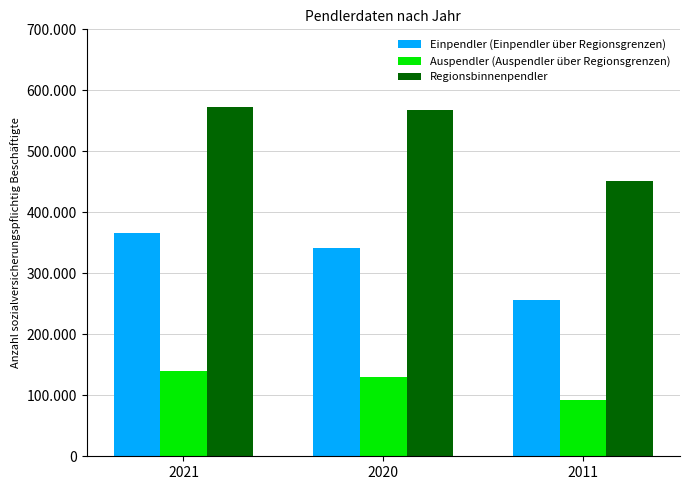

Are the bars horizontal?

No